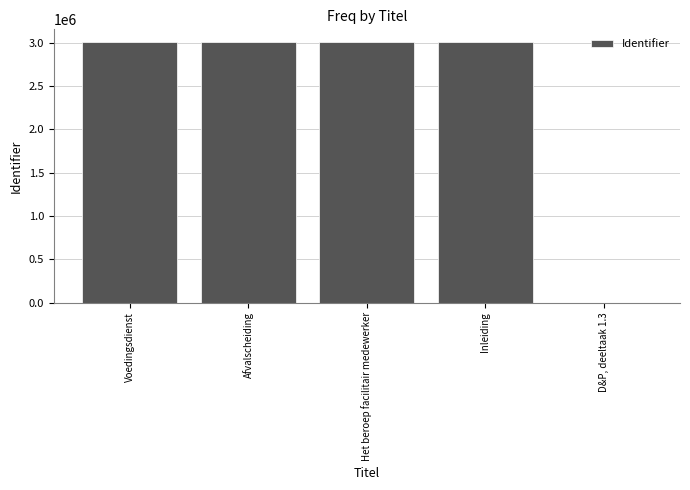

What is the ratio of the value at Voedingsdienst to the value at Afvalscheiding?

1.0